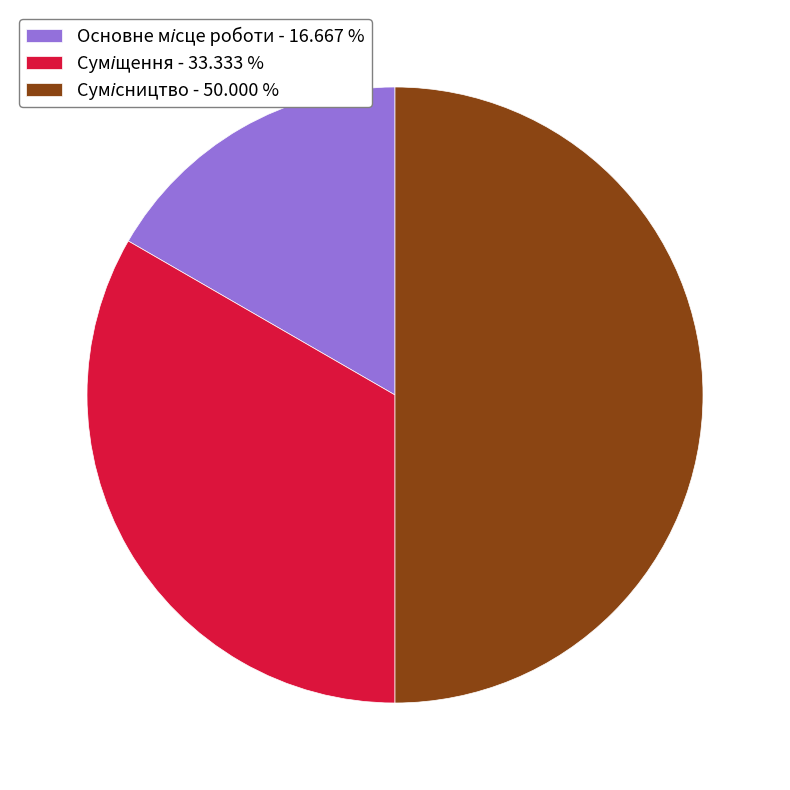

What is the smallest slice in the pie chart?

Основне місце роботи